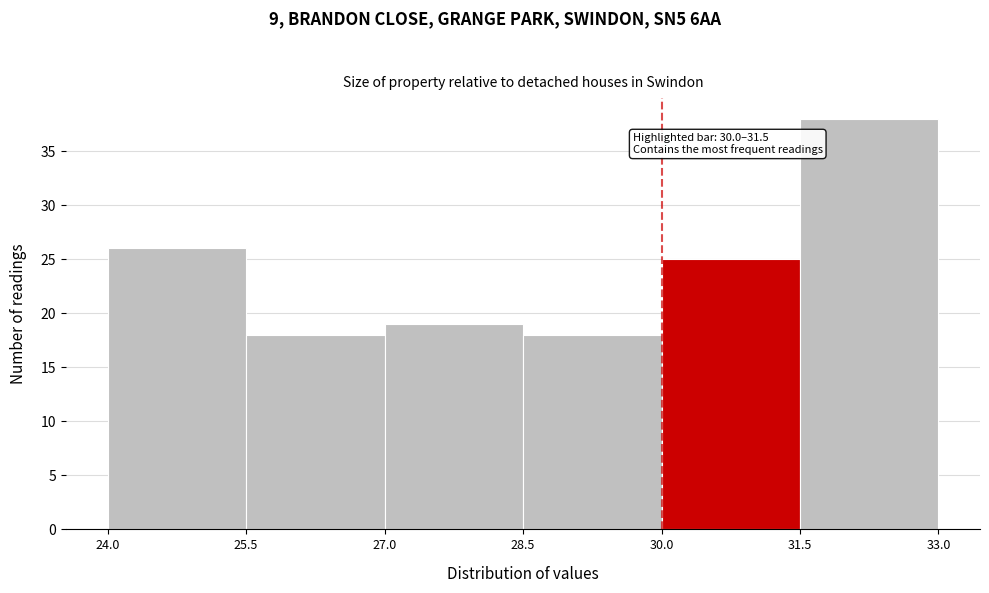

Over which range of the x-axis is the bar tallest?

31.5 to 33.0